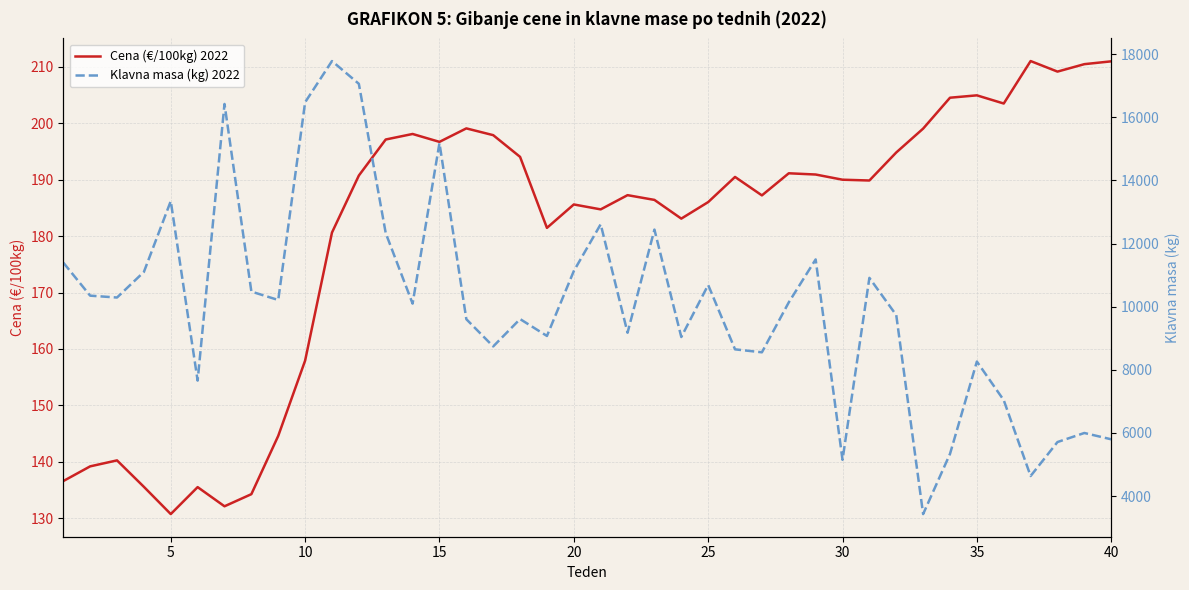

What is the maximum value for Cena (€/100kg) 2022?

211.1